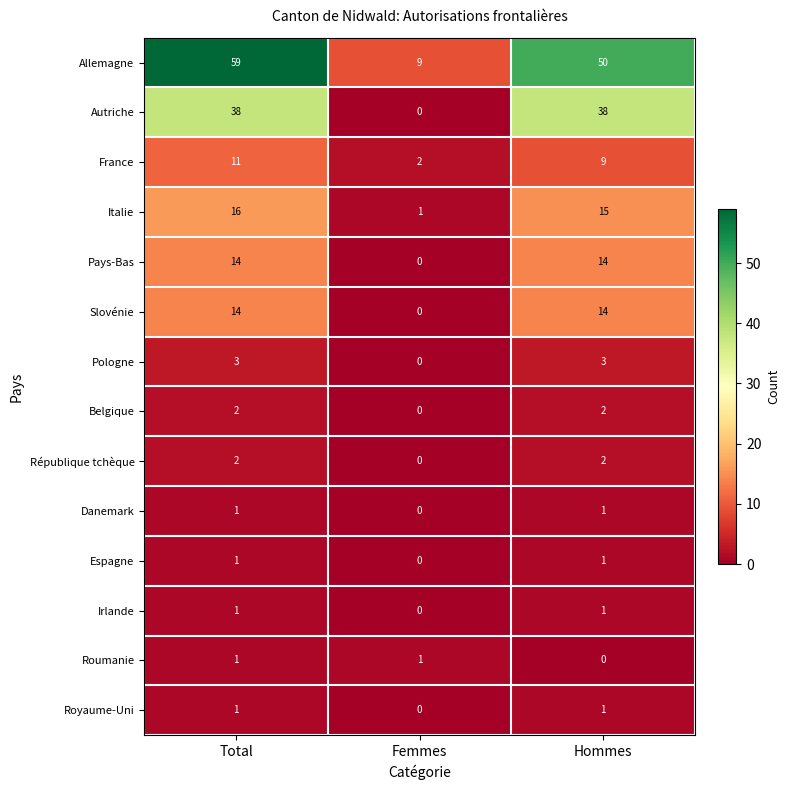

How many data points does each series have?

3